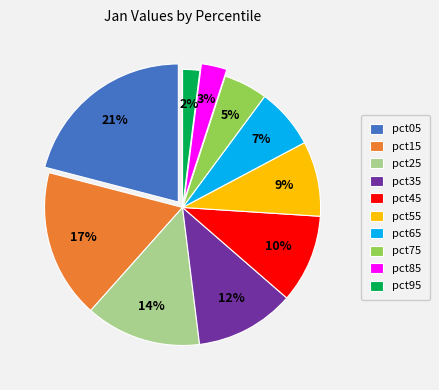

Which category has the smallest portion of the pie?

pct95